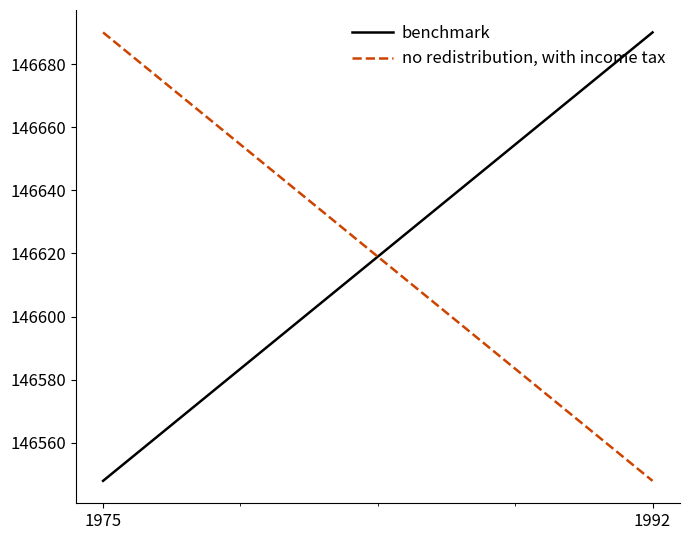

What is the spread (max minus min) of values at 1992?

142